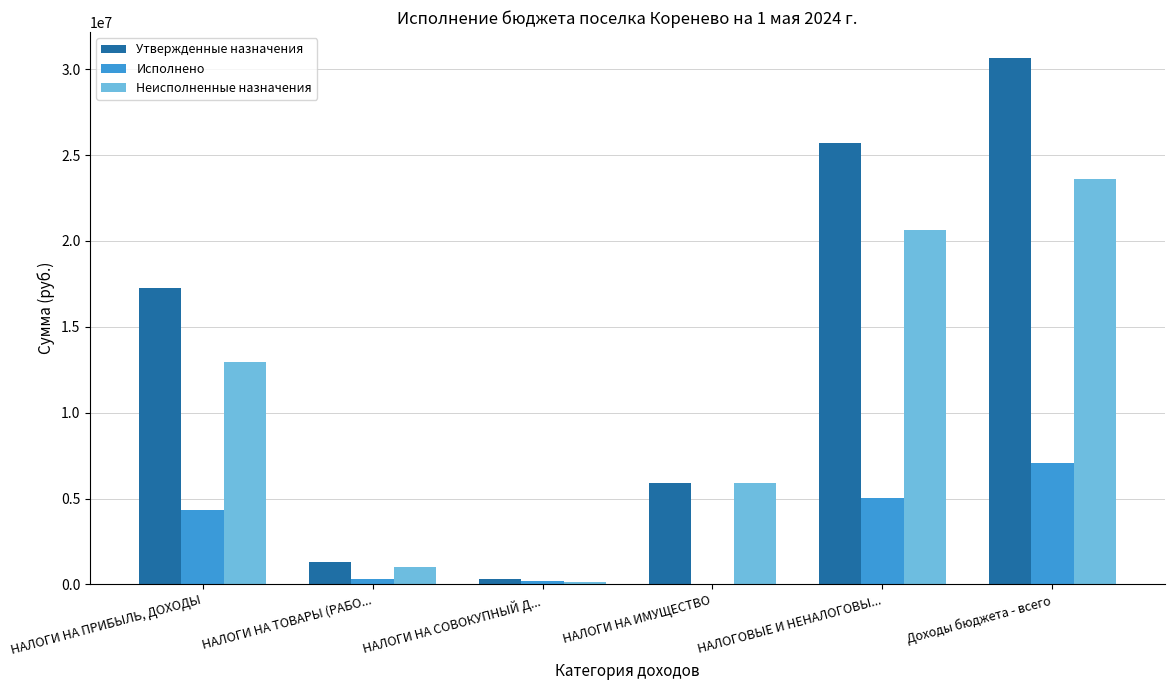

What is the greatest value displayed?

30628349.0